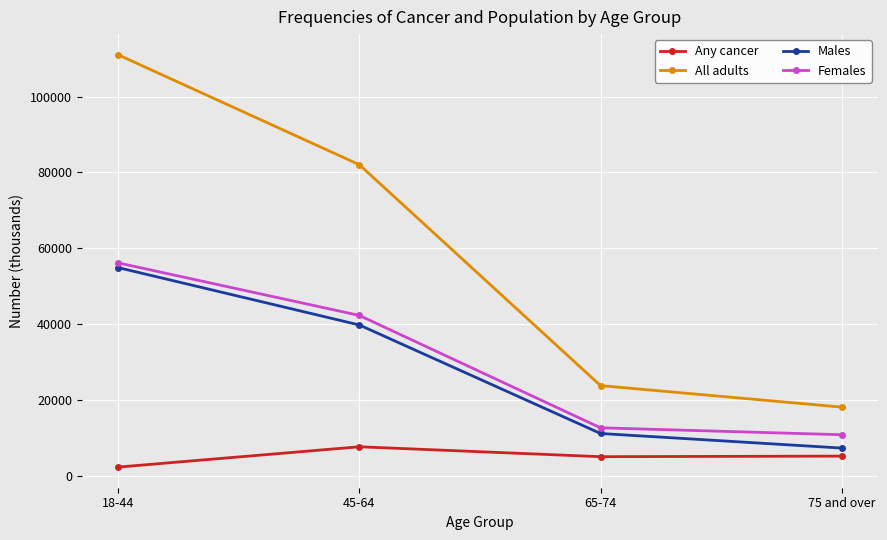

True or false: All adults and Males cross at least once.

False